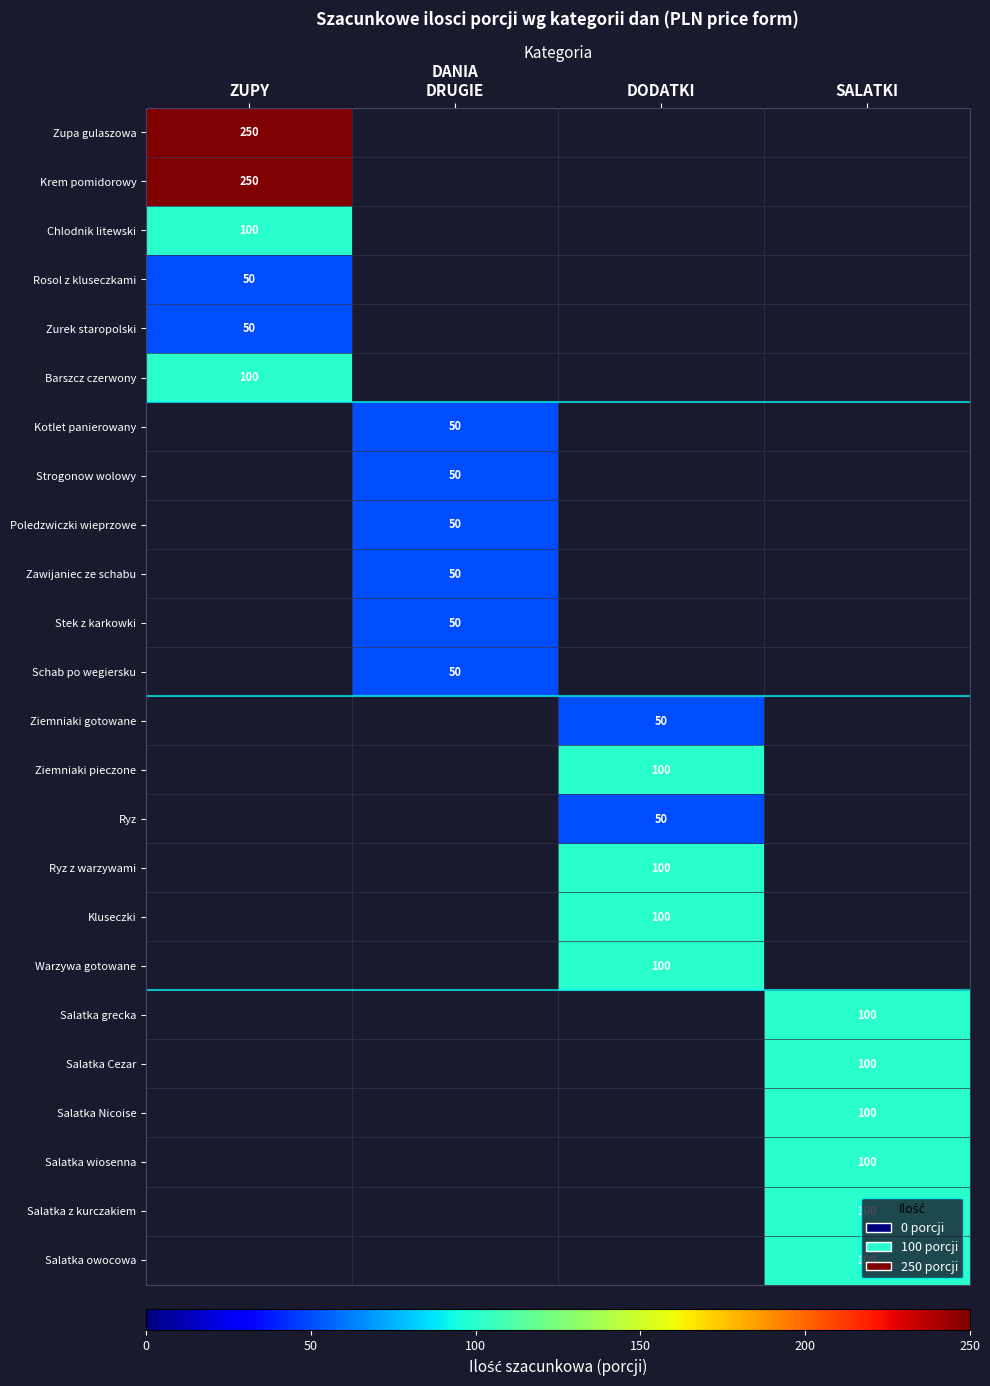

The Ryz series shows 50 at DODATKI. True or false?

True